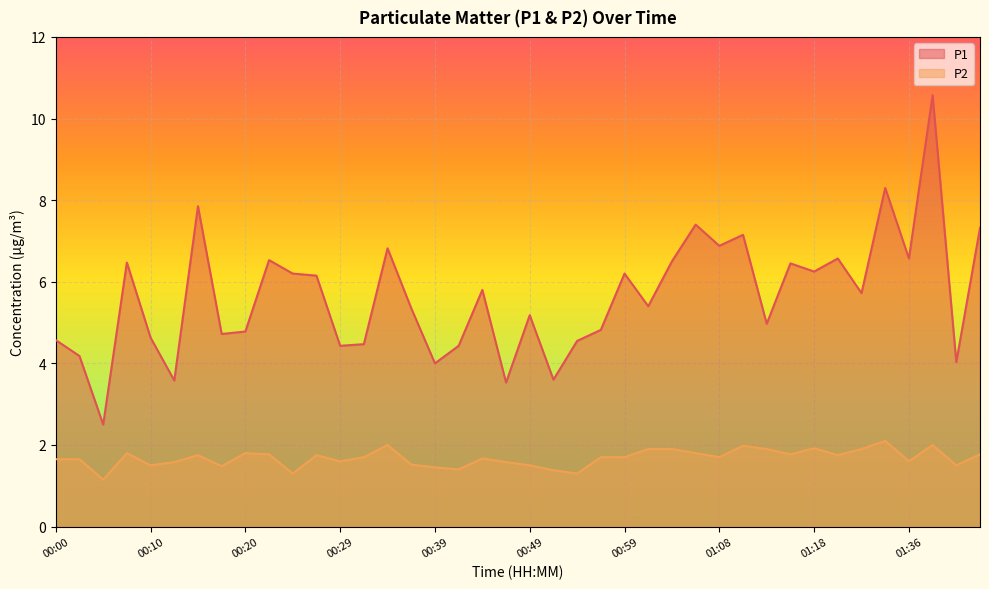

Which series has the largest total across all categories?

P1